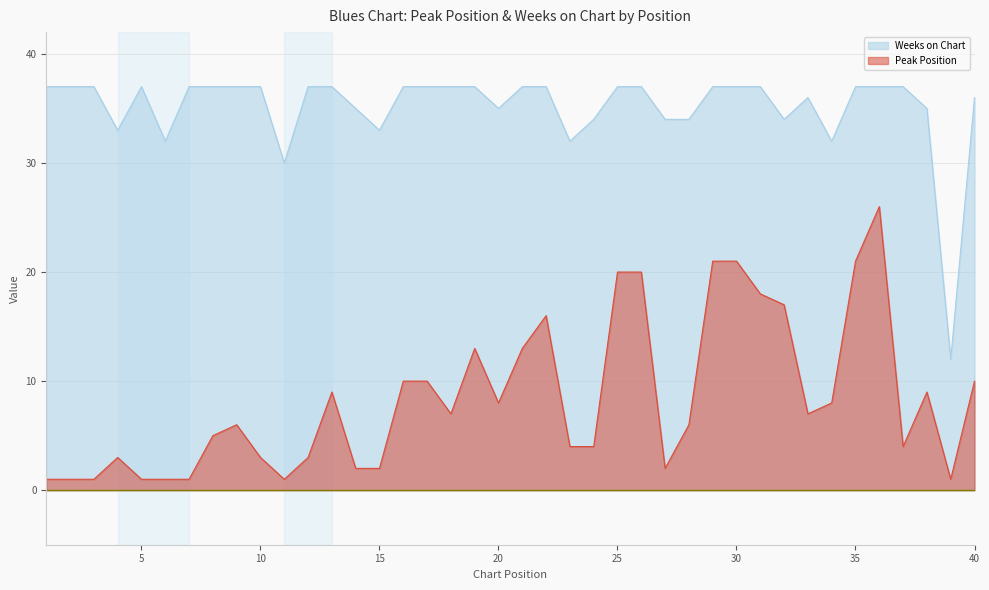

Reading left to right, extract all data points from this chart.

Peak Position: 1=1	2=1	3=1	4=3	5=1	6=1	7=1	8=5	9=6	10=3	11=1	12=3	13=9	14=2	15=2	16=10	17=10	18=7	19=13	20=8	21=13	22=16	23=4	24=4	25=20	26=20	27=2	28=6	29=21	30=21	31=18	32=17	33=7	34=8	35=21	36=26	37=4	38=9	39=1	40=10
Weeks on Chart: 1=37	2=37	3=37	4=33	5=37	6=32	7=37	8=37	9=37	10=37	11=30	12=37	13=37	14=35	15=33	16=37	17=37	18=37	19=37	20=35	21=37	22=37	23=32	24=34	25=37	26=37	27=34	28=34	29=37	30=37	31=37	32=34	33=36	34=32	35=37	36=37	37=37	38=35	39=12	40=36